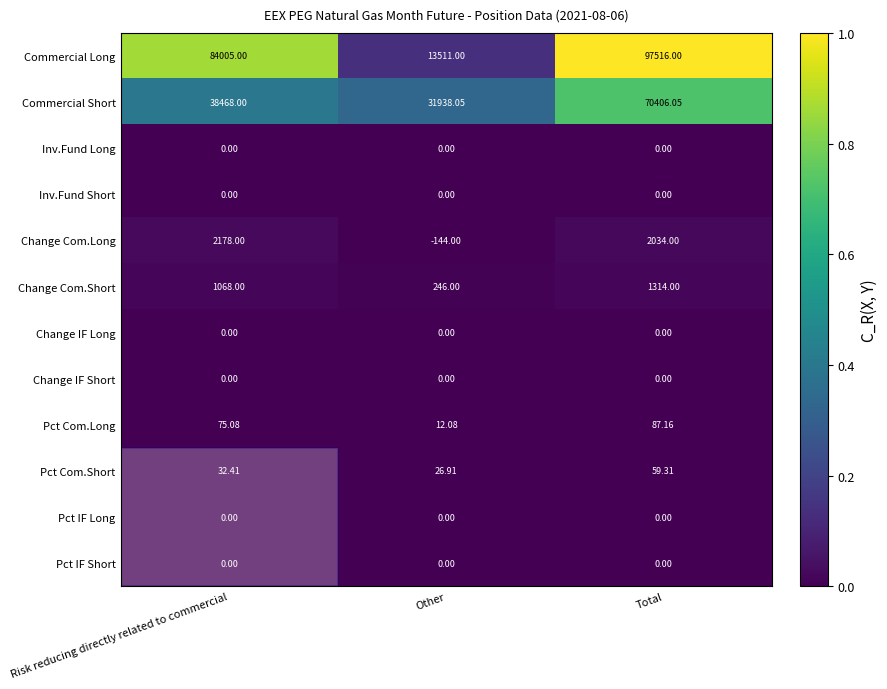

Which category has the highest value in the Pct Com.Short series?

Total